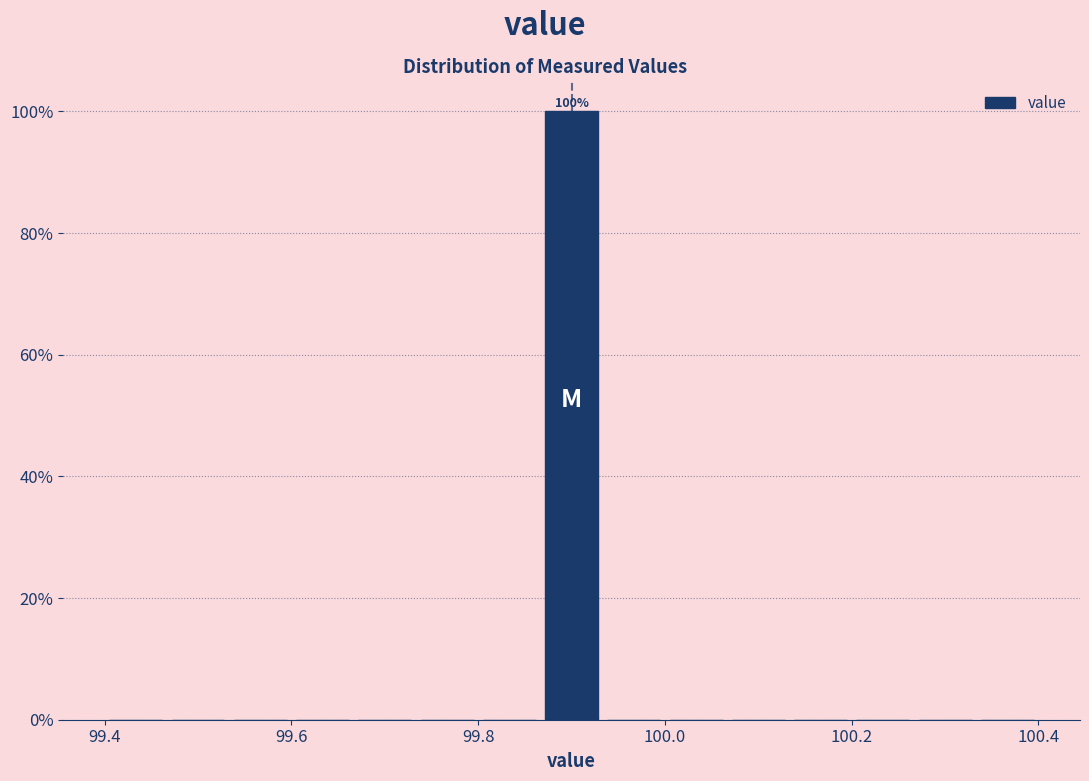

Read against the x-axis, roughly where is the centre of the tallest bar?

99.90